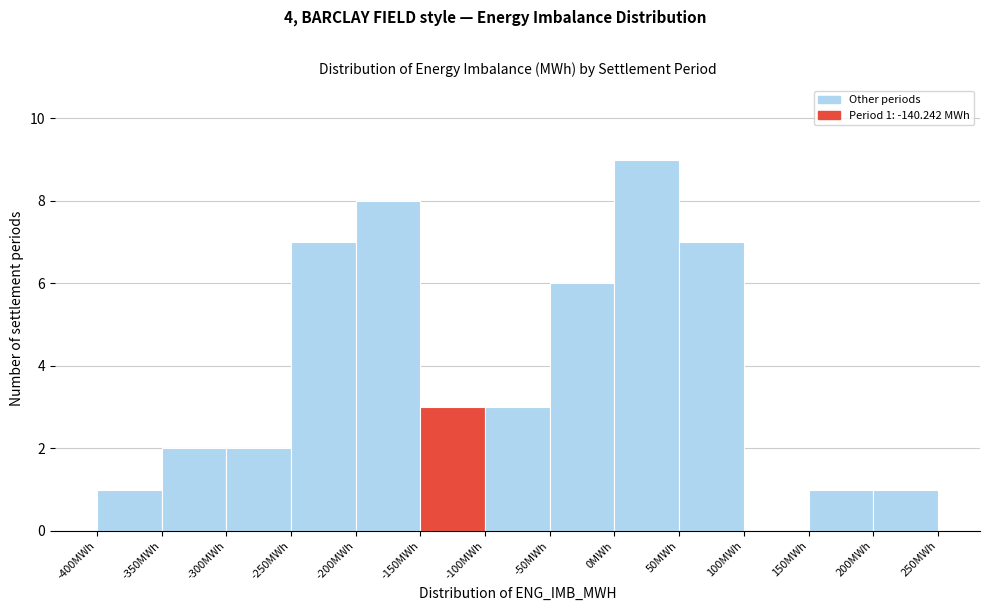

Which range on the x-axis has the tallest bar?

0 to 50